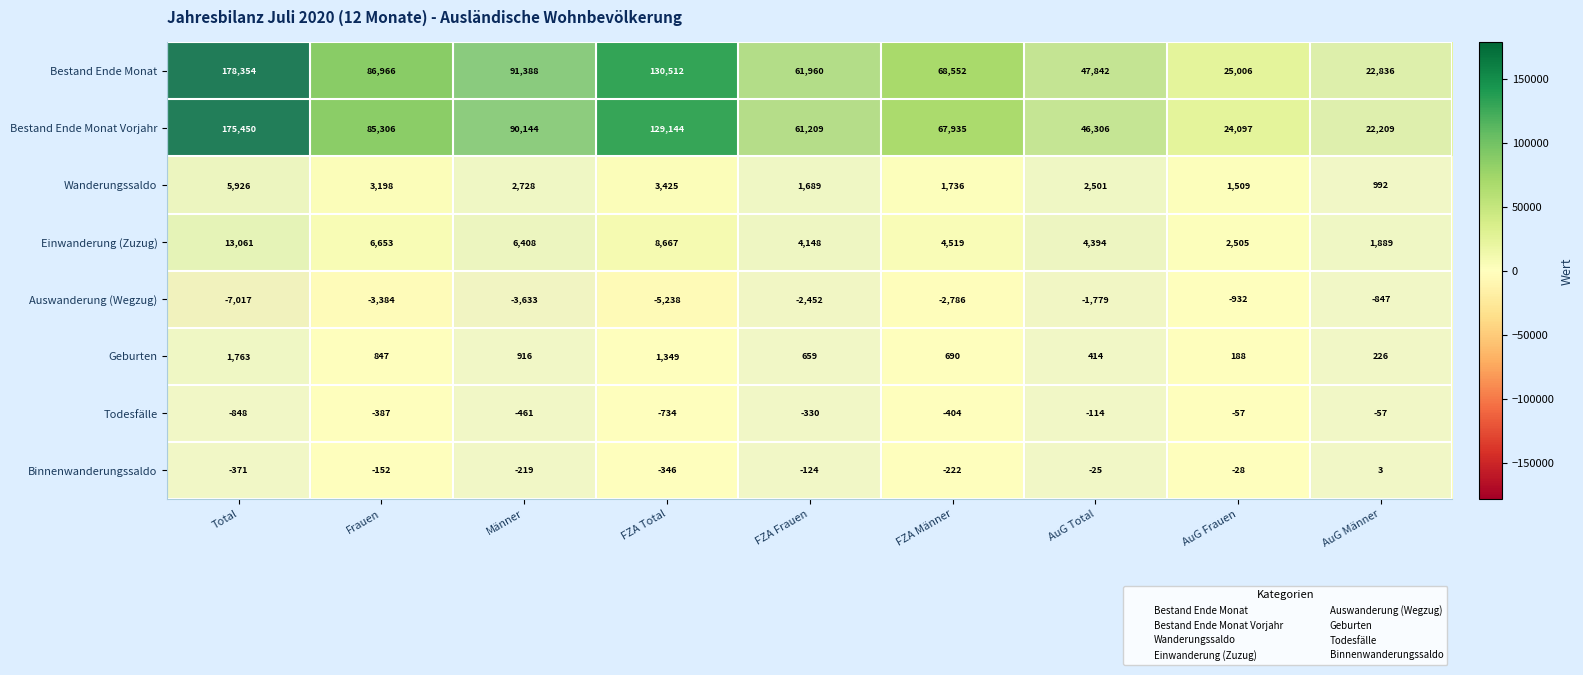

At which category is the sum across all series the highest?

Total